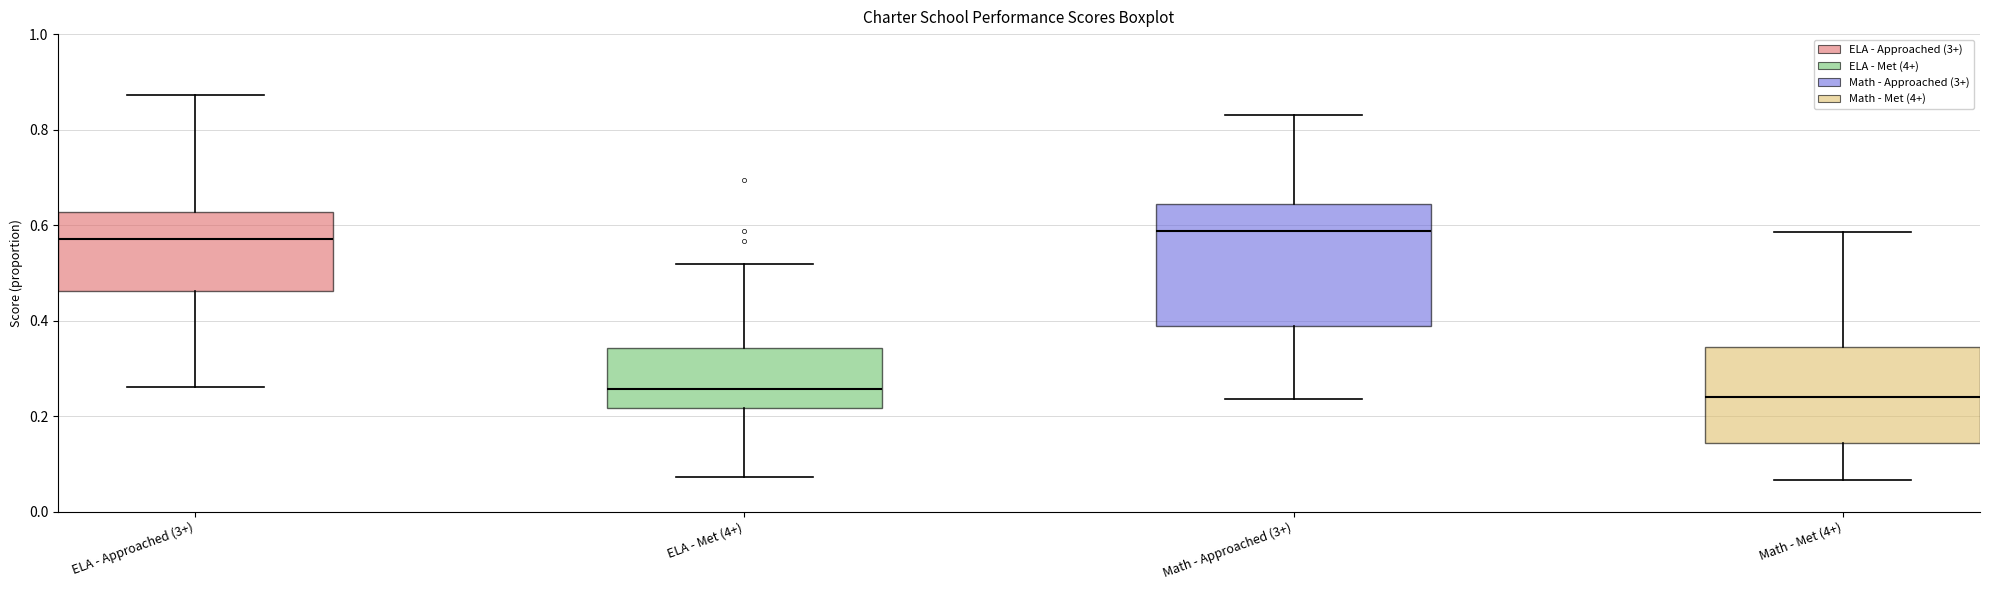

Reading left to right, transcribe this box plot: for each box, give where its median line is, the range the box spans, and where its two whiskers end, as read against the y-axis. The values are not printed on the chart, so give them approximately, as read against the axis.

ELA - Approached (3+): median 0.56, box 0.46 to 0.62, whiskers 0.26 to 0.88
ELA - Met (4+): median 0.26, box 0.22 to 0.34, whiskers 0.08 to 0.52
Math - Approached (3+): median 0.58, box 0.38 to 0.64, whiskers 0.24 to 0.84
Math - Met (4+): median 0.24, box 0.14 to 0.34, whiskers 0.06 to 0.58